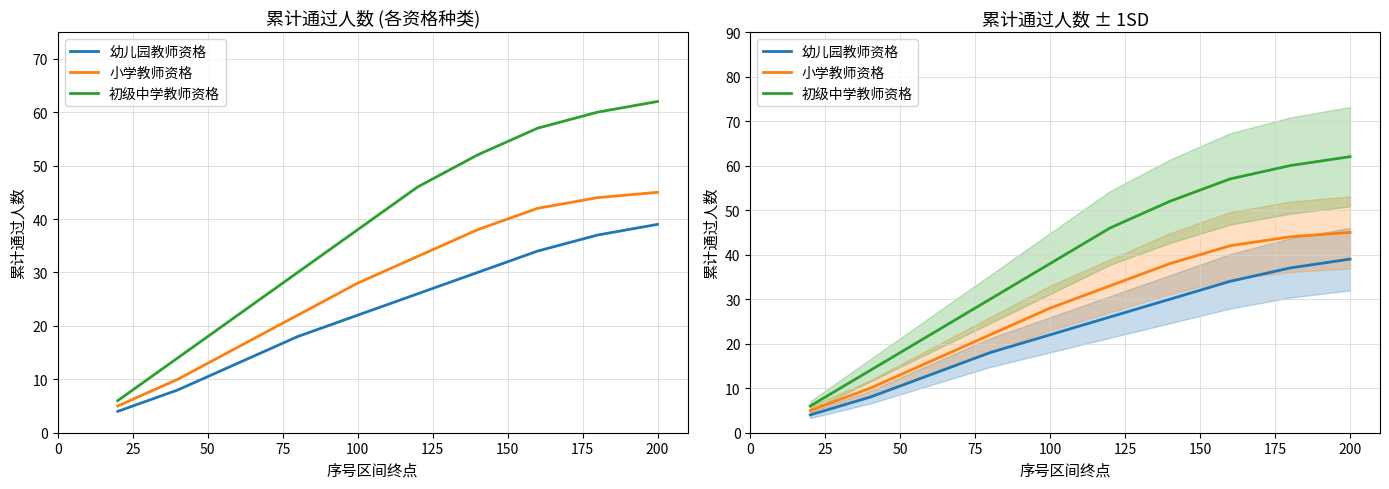

What is the value of the 小学教师资格 point at the 4th from the left?

22